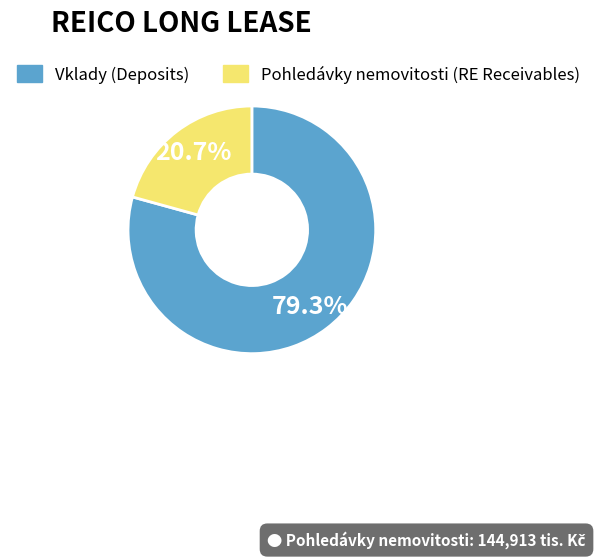

Does any single category account for the majority?

Yes